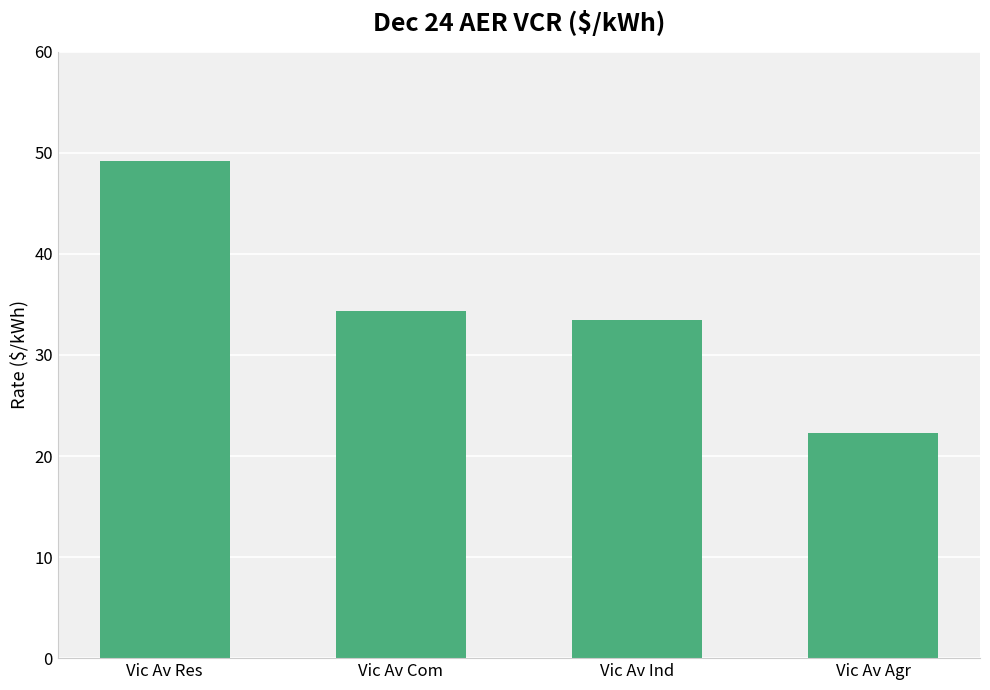

List the labels in order of value, largest first.

Vic Av Res, Vic Av Com, Vic Av Ind, Vic Av Agr